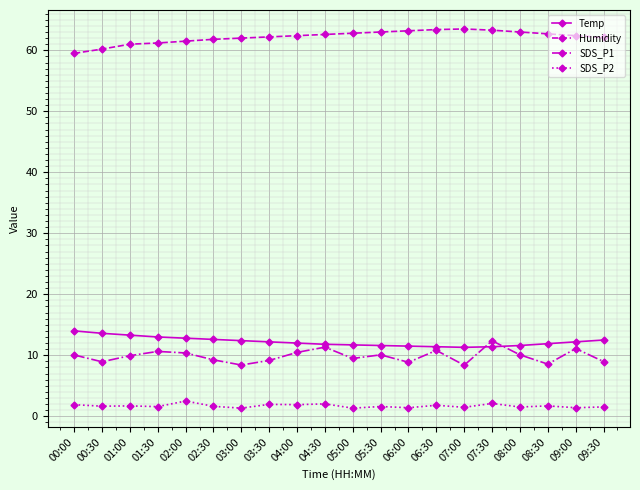

How many data points does each series have?

20